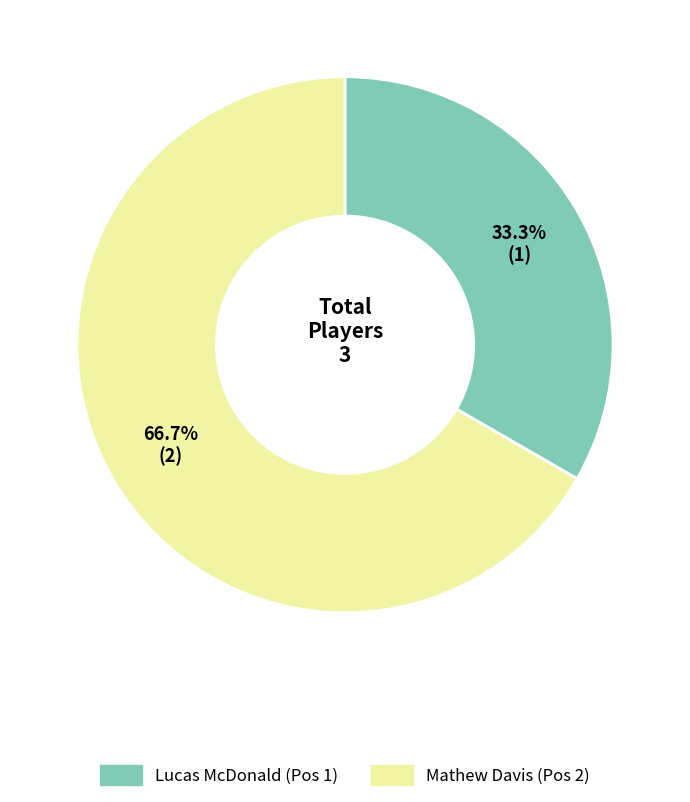

Does any single category account for the majority?

Yes